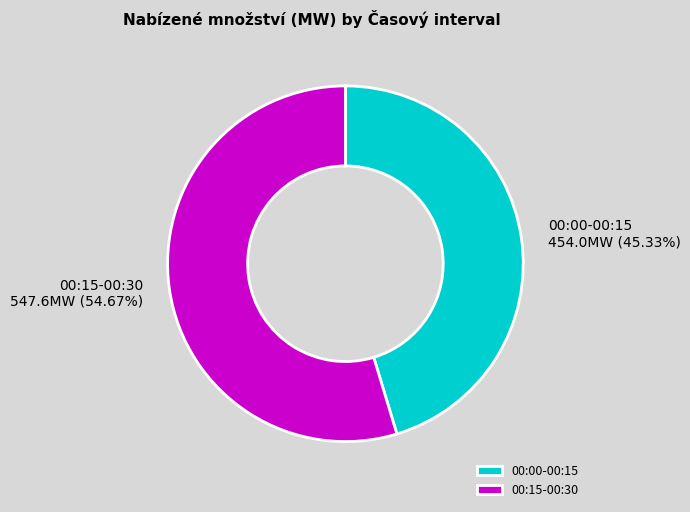

Is there any slice that represents more than half of the pie?

Yes